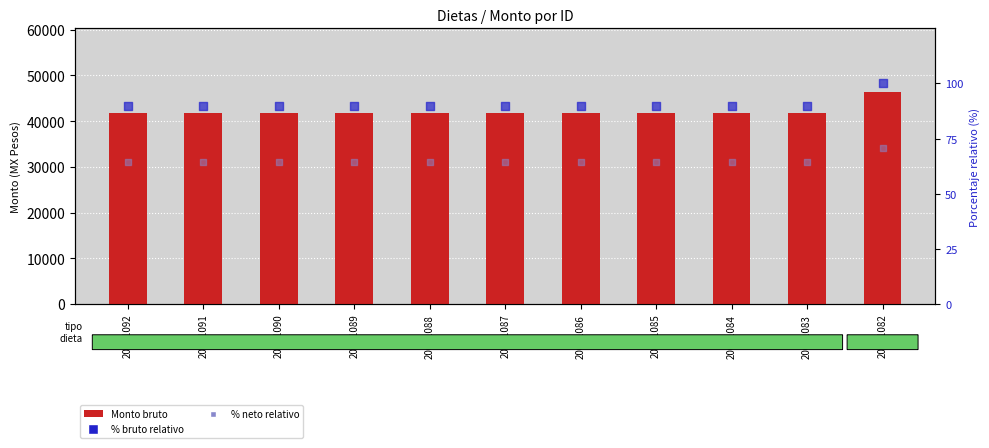

Which series has the largest total across all categories?

Monto bruto